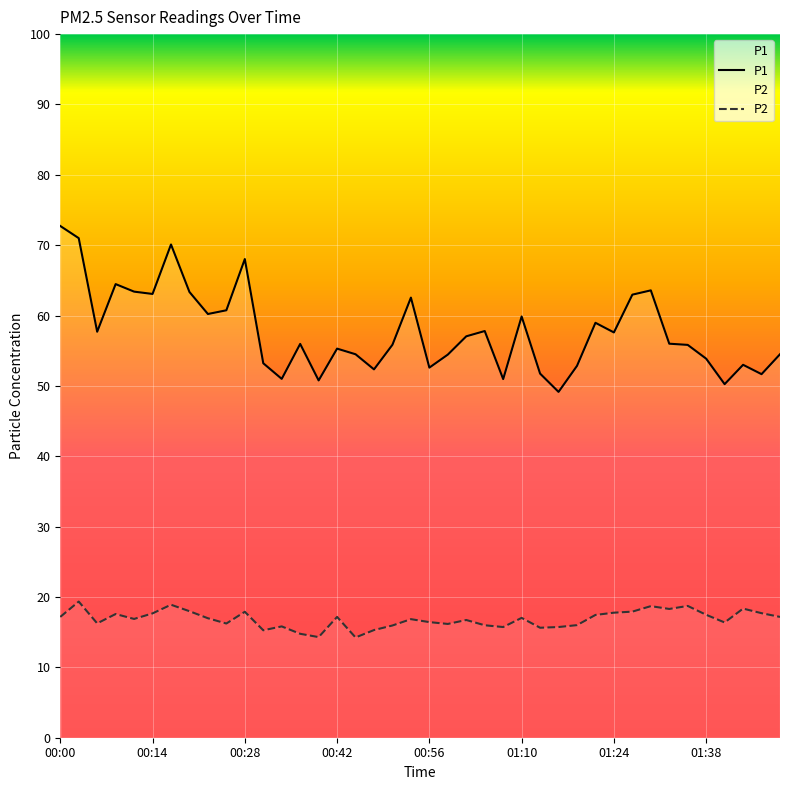

At how many categories does at least one series exceed 60?

13